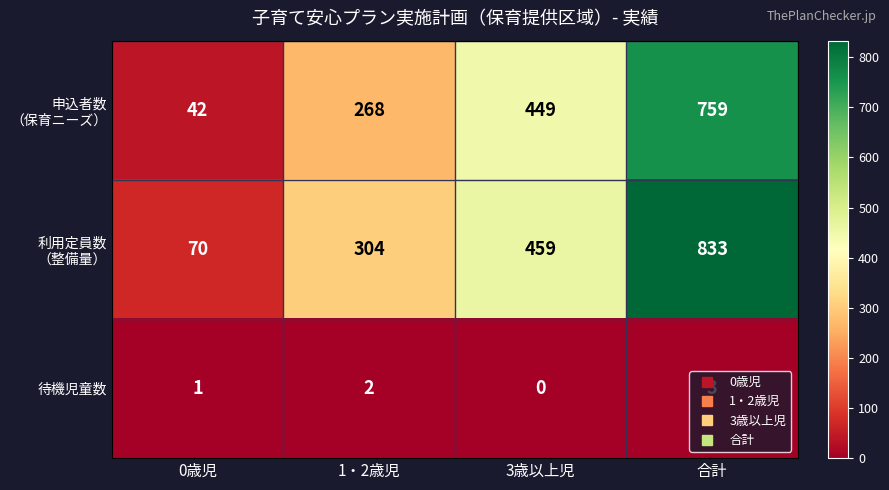

Which category has the lowest value across all series?

3歳以上児